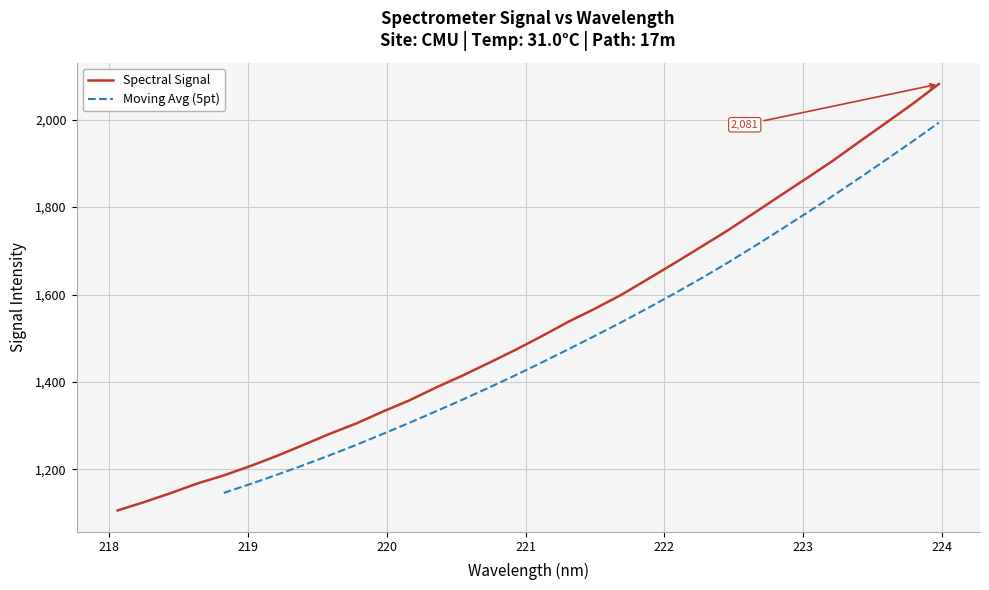

Count the number of values greater than 1504.

16